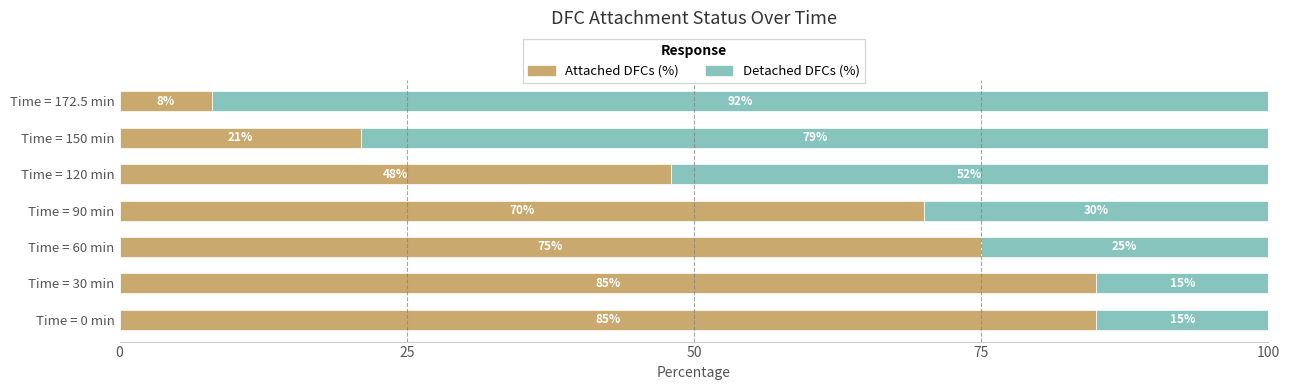

At which label does Attached DFCs (%) reach its minimum?

Time = 172.5 min